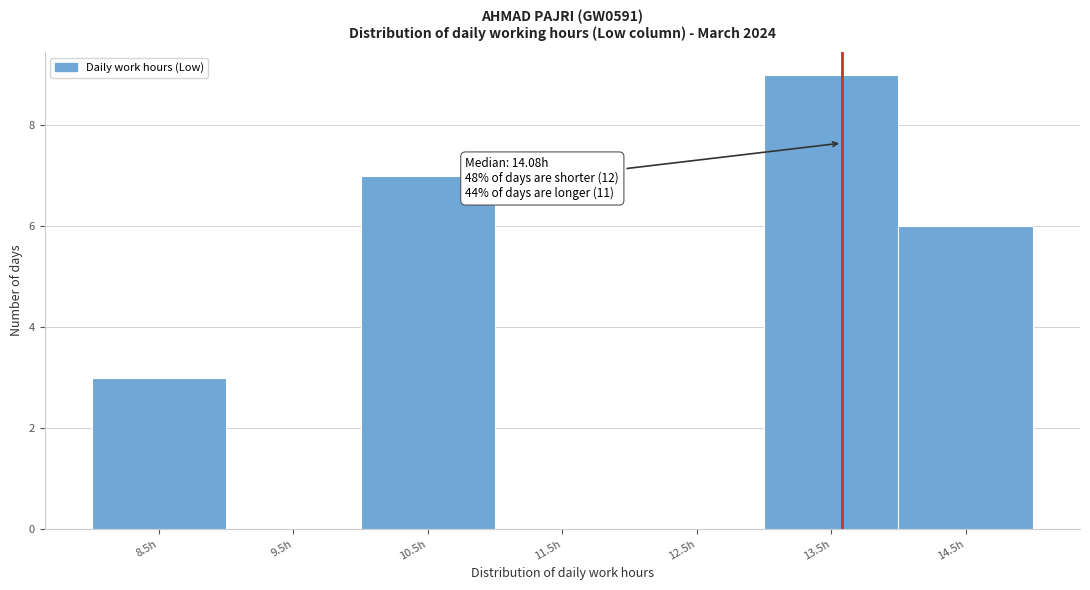

Reading left to right, list all the values displayed in this chart.

8.5h=3	9.5h=0	10.5h=7	11.5h=0	12.5h=0	13.5h=9	14.5h=6